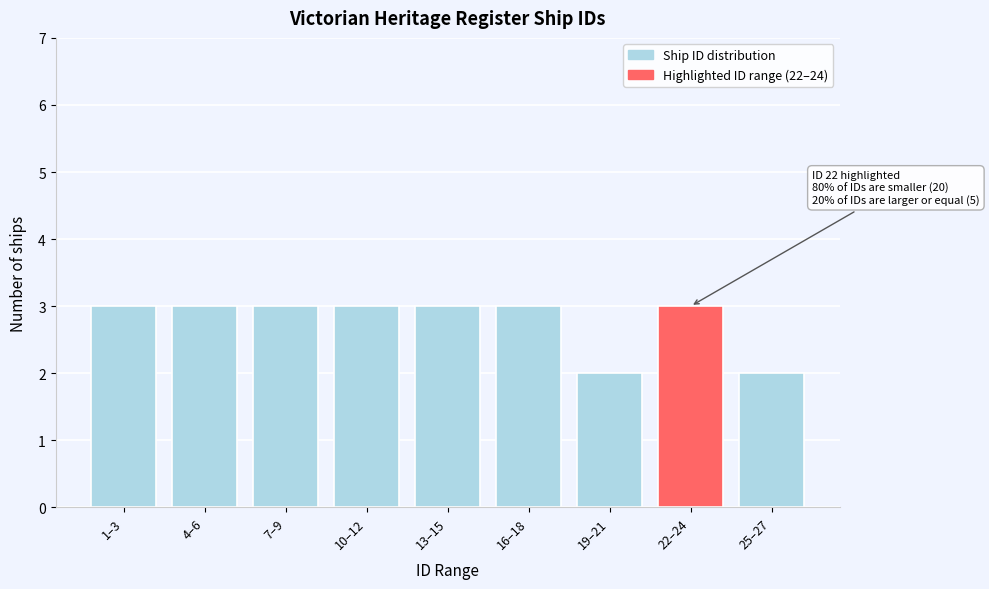

Reading left to right, extract all data points from this chart.

3	3	3	3	3	3	2	3	2